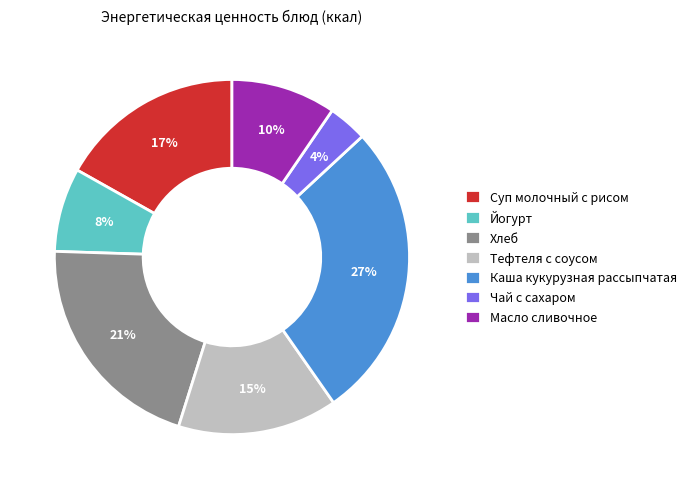

Which has a higher value, Тефтеля с соусом or Каша кукурузная рассыпчатая?

Каша кукурузная рассыпчатая